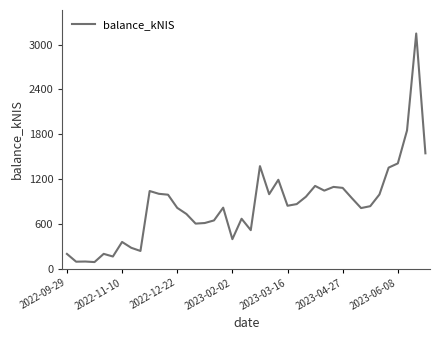

How many values are below 840?

20